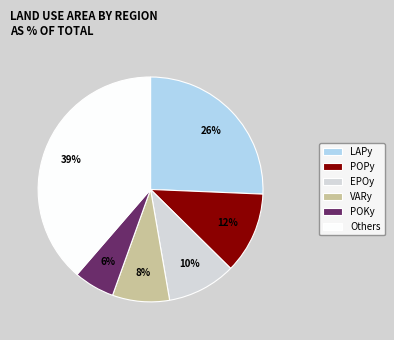

Is the sum of LAPy and EPOy greater than half?

No